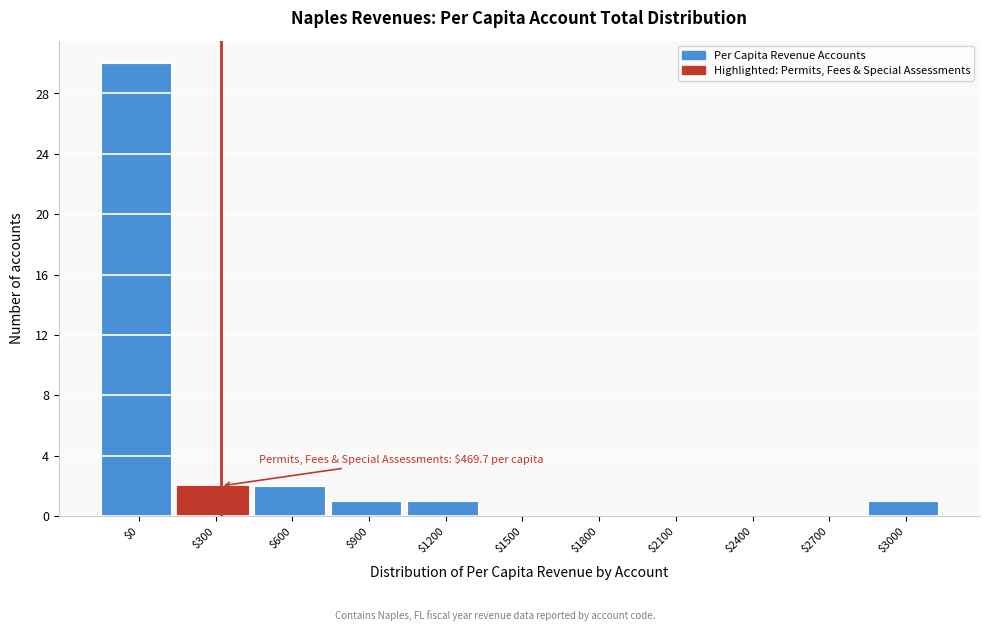

What is the maximum value shown in the chart?

30